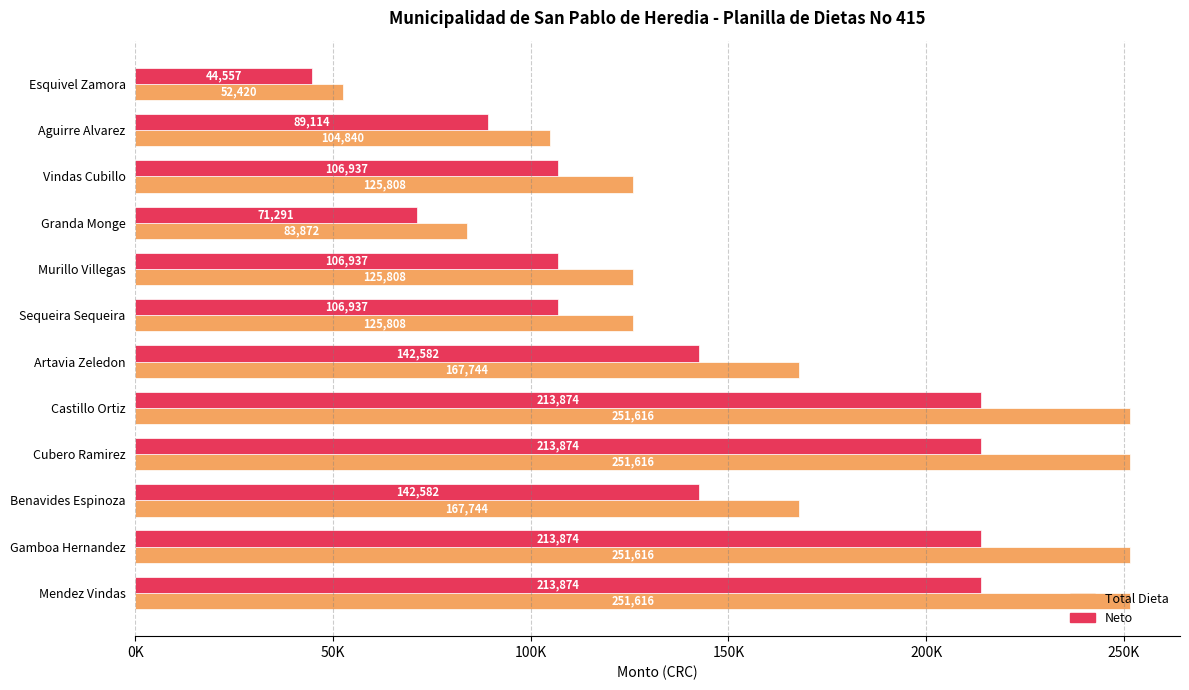

What are all the series names shown in the legend?

Total Dieta, Neto